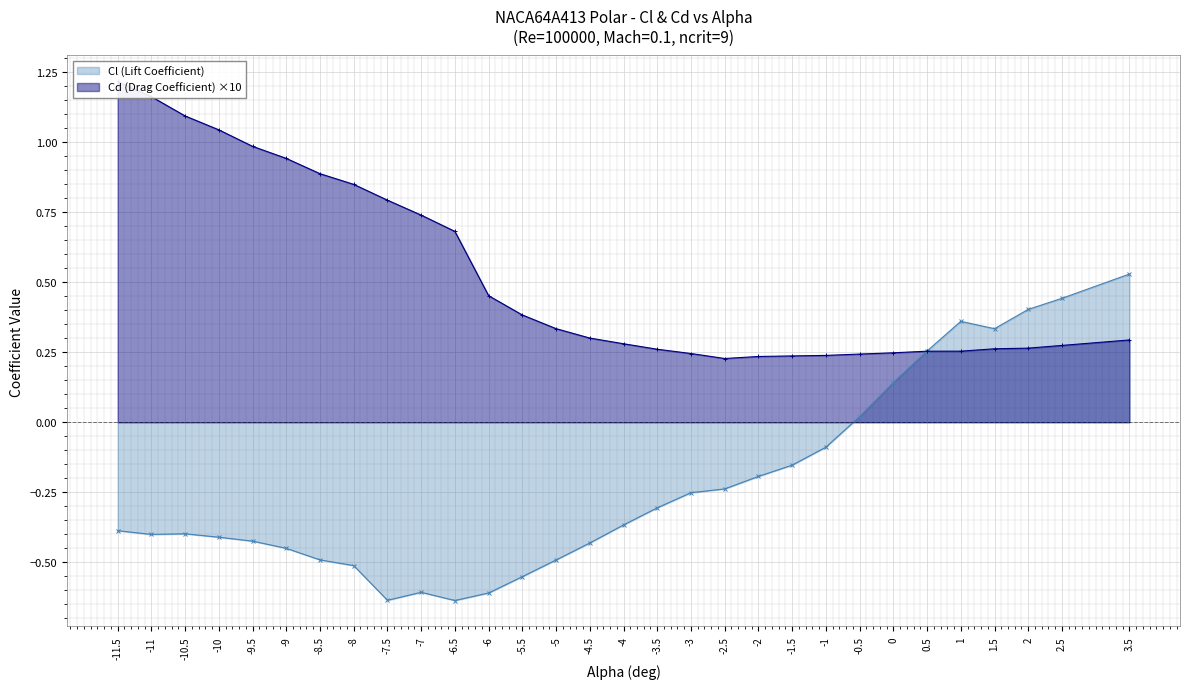

Reading left to right, what are all the values shown in this chart?

Cl (Lift Coefficient): -0.4	-0.4	-0.4	-0.4	-0.4	-0.5	-0.5	-0.5	-0.6	-0.6	-0.6	-0.6	-0.6	-0.5	-0.4	-0.4	-0.3	-0.3	-0.2	-0.2	-0.2	-0.1	0.0	0.1	0.3	0.4	0.3	0.4	0.4	0.5
Cd (Drag Coefficient): 1.2	1.2	1.1	1.0	1.0	0.9	0.9	0.8	0.8	0.7	0.7	0.5	0.4	0.3	0.3	0.3	0.3	0.2	0.2	0.2	0.2	0.2	0.2	0.2	0.3	0.3	0.3	0.3	0.3	0.3